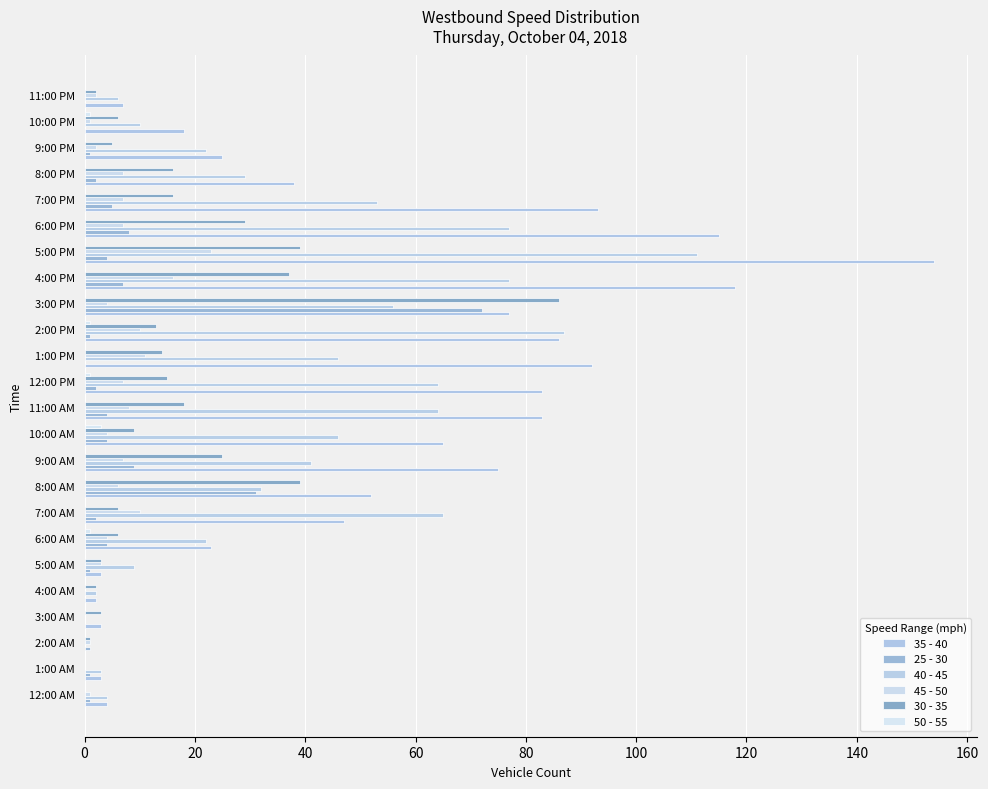

How many series are shown in this chart?

6